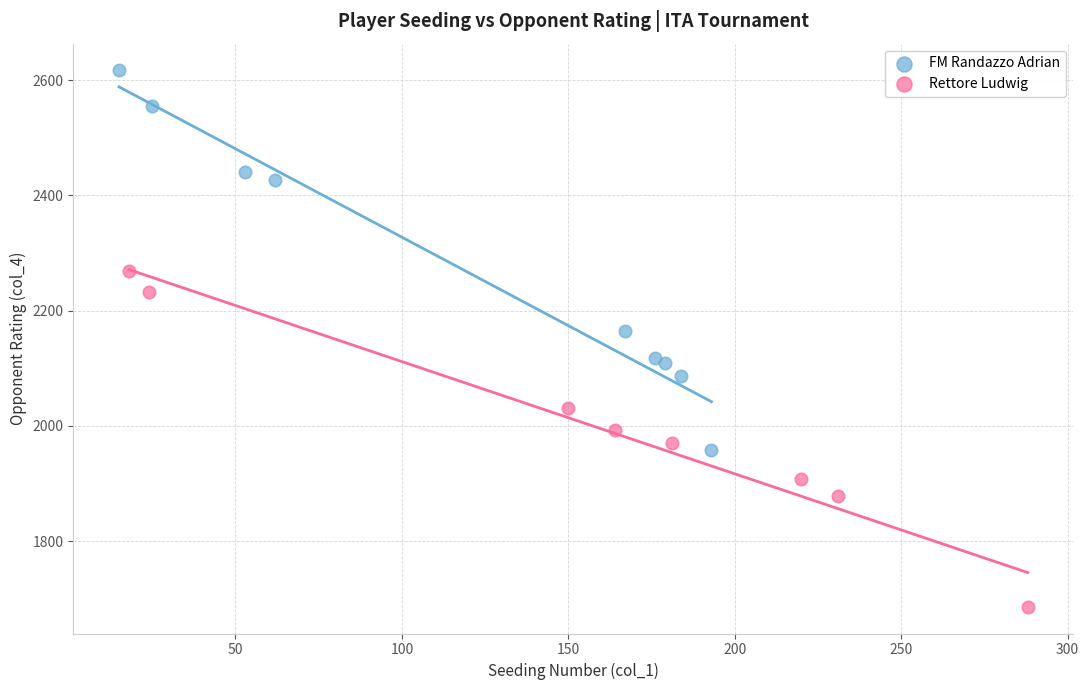

Which series contains the highest Y value?

FM Randazzo Adrian